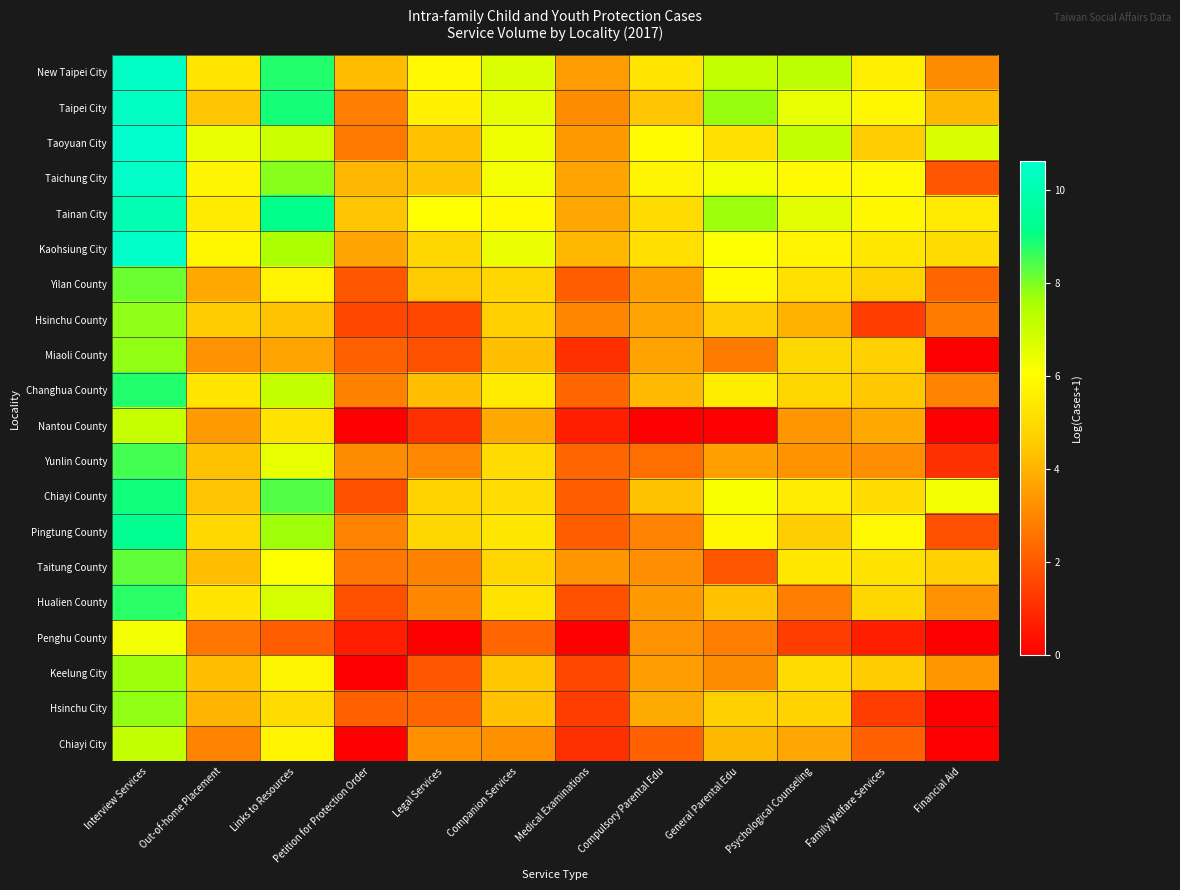

Reading left to right, what are all the values shown in this chart?

New Taipei City: Interview Services=10.4	Out-of-home Placement=5.3	Links to Resources=8.8	Petition for Protection Order=4.2	Legal Services=5.9	Companion Services=6.7	Medical Examinations=3.5	Compulsory Parental Edu=5.3	General Parental Edu=7.1	Psychological Counseling=7.3	Family Welfare Services=5.6	Financial Aid=3.1
Taipei City: Interview Services=10.4	Out-of-home Placement=4.4	Links to Resources=8.9	Petition for Protection Order=2.8	Legal Services=5.7	Companion Services=6.5	Medical Examinations=3.1	Compulsory Parental Edu=4.4	General Parental Edu=7.7	Psychological Counseling=6.5	Family Welfare Services=5.8	Financial Aid=4.1
Taoyuan City: Interview Services=10.6	Out-of-home Placement=6.4	Links to Resources=7.0	Petition for Protection Order=2.7	Legal Services=4.3	Companion Services=6.3	Medical Examinations=3.4	Compulsory Parental Edu=6.0	General Parental Edu=5.2	Psychological Counseling=7.1	Family Welfare Services=4.6	Financial Aid=6.8
Taichung City: Interview Services=10.5	Out-of-home Placement=5.8	Links to Resources=7.9	Petition for Protection Order=4.1	Legal Services=4.4	Companion Services=6.3	Medical Examinations=3.7	Compulsory Parental Edu=5.8	General Parental Edu=6.2	Psychological Counseling=5.9	Family Welfare Services=5.9	Financial Aid=1.9
Tainan City: Interview Services=10.1	Out-of-home Placement=5.5	Links to Resources=9.2	Petition for Protection Order=4.4	Legal Services=6.1	Companion Services=5.9	Medical Examinations=3.7	Compulsory Parental Edu=5.0	General Parental Edu=7.7	Psychological Counseling=6.6	Family Welfare Services=5.8	Financial Aid=5.4
Kaohsiung City: Interview Services=10.6	Out-of-home Placement=5.8	Links to Resources=7.6	Petition for Protection Order=3.7	Legal Services=4.8	Companion Services=6.4	Medical Examinations=4.1	Compulsory Parental Edu=5.1	General Parental Edu=6.1	Psychological Counseling=5.7	Family Welfare Services=5.4	Financial Aid=5.0
Yilan County: Interview Services=8.1	Out-of-home Placement=3.8	Links to Resources=5.7	Petition for Protection Order=1.9	Legal Services=4.5	Companion Services=4.9	Medical Examinations=2.1	Compulsory Parental Edu=3.6	General Parental Edu=6.0	Psychological Counseling=5.2	Family Welfare Services=4.8	Financial Aid=2.3
Hsinchu County: Interview Services=7.8	Out-of-home Placement=4.6	Links to Resources=4.4	Petition for Protection Order=1.6	Legal Services=1.6	Companion Services=4.7	Medical Examinations=3.0	Compulsory Parental Edu=3.7	General Parental Edu=4.6	Psychological Counseling=4.0	Family Welfare Services=1.4	Financial Aid=2.8
Miaoli County: Interview Services=7.8	Out-of-home Placement=3.3	Links to Resources=3.7	Petition for Protection Order=2.2	Legal Services=1.8	Companion Services=4.3	Medical Examinations=1.1	Compulsory Parental Edu=3.7	General Parental Edu=2.8	Psychological Counseling=4.9	Family Welfare Services=4.7	Financial Aid=0.0
Changhua County: Interview Services=8.8	Out-of-home Placement=5.3	Links to Resources=7.1	Petition for Protection Order=2.9	Legal Services=4.2	Companion Services=5.5	Medical Examinations=2.3	Compulsory Parental Edu=4.1	General Parental Edu=5.5	Psychological Counseling=4.8	Family Welfare Services=4.5	Financial Aid=2.9
Nantou County: Interview Services=7.1	Out-of-home Placement=3.5	Links to Resources=5.2	Petition for Protection Order=0.0	Legal Services=1.1	Companion Services=3.8	Medical Examinations=0.7	Compulsory Parental Edu=0.0	General Parental Edu=0.0	Psychological Counseling=3.3	Family Welfare Services=3.8	Financial Aid=0.0
Yunlin County: Interview Services=8.5	Out-of-home Placement=4.4	Links to Resources=6.5	Petition for Protection Order=3.1	Legal Services=3.0	Companion Services=5.0	Medical Examinations=2.3	Compulsory Parental Edu=2.5	General Parental Edu=3.6	Psychological Counseling=3.3	Family Welfare Services=3.2	Financial Aid=1.1
Chiayi County: Interview Services=9.0	Out-of-home Placement=4.4	Links to Resources=8.4	Petition for Protection Order=1.8	Legal Services=4.8	Companion Services=5.1	Medical Examinations=2.1	Compulsory Parental Edu=4.4	General Parental Edu=6.2	Psychological Counseling=5.5	Family Welfare Services=5.0	Financial Aid=6.3
Pingtung County: Interview Services=9.3	Out-of-home Placement=4.9	Links to Resources=7.7	Petition for Protection Order=2.9	Legal Services=4.9	Companion Services=5.3	Medical Examinations=2.1	Compulsory Parental Edu=2.9	General Parental Edu=5.8	Psychological Counseling=4.6	Family Welfare Services=5.9	Financial Aid=1.8
Taitung County: Interview Services=8.2	Out-of-home Placement=4.2	Links to Resources=6.1	Petition for Protection Order=2.6	Legal Services=2.9	Companion Services=4.9	Medical Examinations=3.4	Compulsory Parental Edu=3.2	General Parental Edu=1.9	Psychological Counseling=5.4	Family Welfare Services=5.3	Financial Aid=4.7
Hualien County: Interview Services=8.7	Out-of-home Placement=5.3	Links to Resources=6.8	Petition for Protection Order=1.8	Legal Services=3.0	Companion Services=5.3	Medical Examinations=1.8	Compulsory Parental Edu=3.4	General Parental Edu=4.3	Psychological Counseling=2.8	Family Welfare Services=4.9	Financial Aid=3.3
Penghu County: Interview Services=6.3	Out-of-home Placement=2.6	Links to Resources=2.1	Petition for Protection Order=0.7	Legal Services=0.0	Companion Services=2.3	Medical Examinations=0.0	Compulsory Parental Edu=3.3	General Parental Edu=2.8	Psychological Counseling=1.4	Family Welfare Services=0.7	Financial Aid=0.0
Keelung City: Interview Services=7.7	Out-of-home Placement=4.3	Links to Resources=5.8	Petition for Protection Order=0.0	Legal Services=1.9	Companion Services=4.5	Medical Examinations=1.6	Compulsory Parental Edu=3.5	General Parental Edu=3.1	Psychological Counseling=5.0	Family Welfare Services=4.6	Financial Aid=3.4
Hsinchu City: Interview Services=7.8	Out-of-home Placement=4.0	Links to Resources=5.0	Petition for Protection Order=2.2	Legal Services=2.3	Companion Services=4.3	Medical Examinations=1.4	Compulsory Parental Edu=3.8	General Parental Edu=4.7	Psychological Counseling=4.8	Family Welfare Services=1.4	Financial Aid=0.0
Chiayi City: Interview Services=7.1	Out-of-home Placement=2.9	Links to Resources=5.7	Petition for Protection Order=0.0	Legal Services=3.2	Companion Services=3.2	Medical Examinations=1.1	Compulsory Parental Edu=2.2	General Parental Edu=4.1	Psychological Counseling=3.7	Family Welfare Services=2.2	Financial Aid=0.0